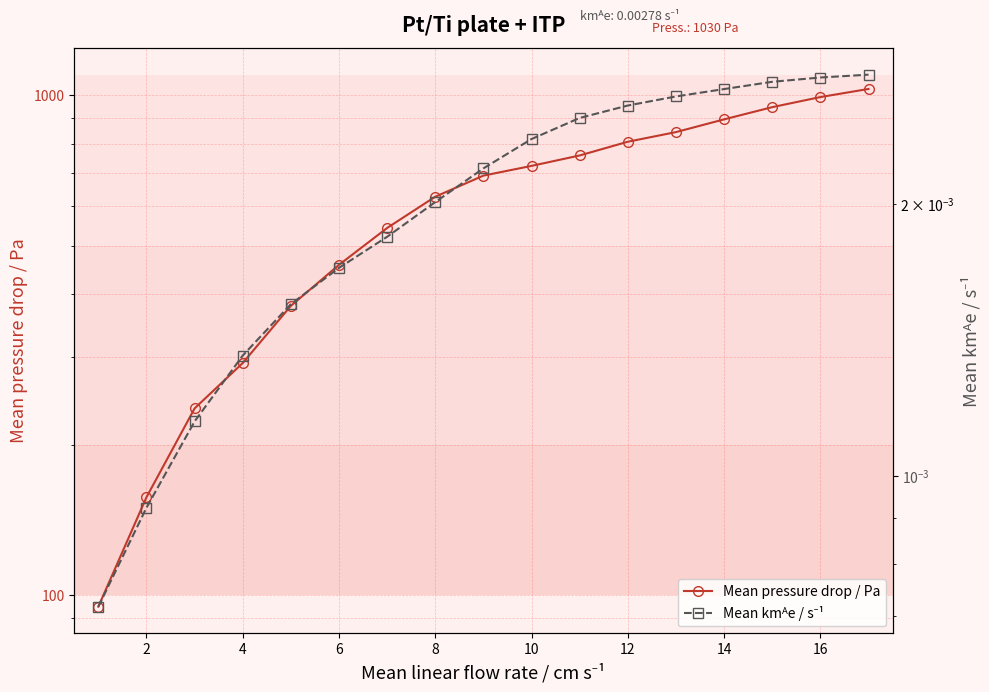

Does the chart display data point markers on the line(s)?

Yes